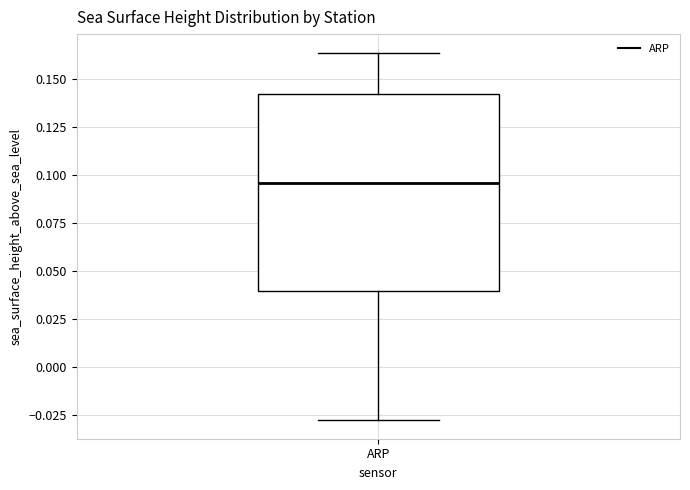

Transcribe this box plot: give where the median line is, the range the box spans, and where the two whiskers end, as read against the y-axis. The values are not printed on the chart, so give them approximately, as read against the axis.

median 0.095, box 0.040 to 0.140, whiskers -0.030 to 0.165